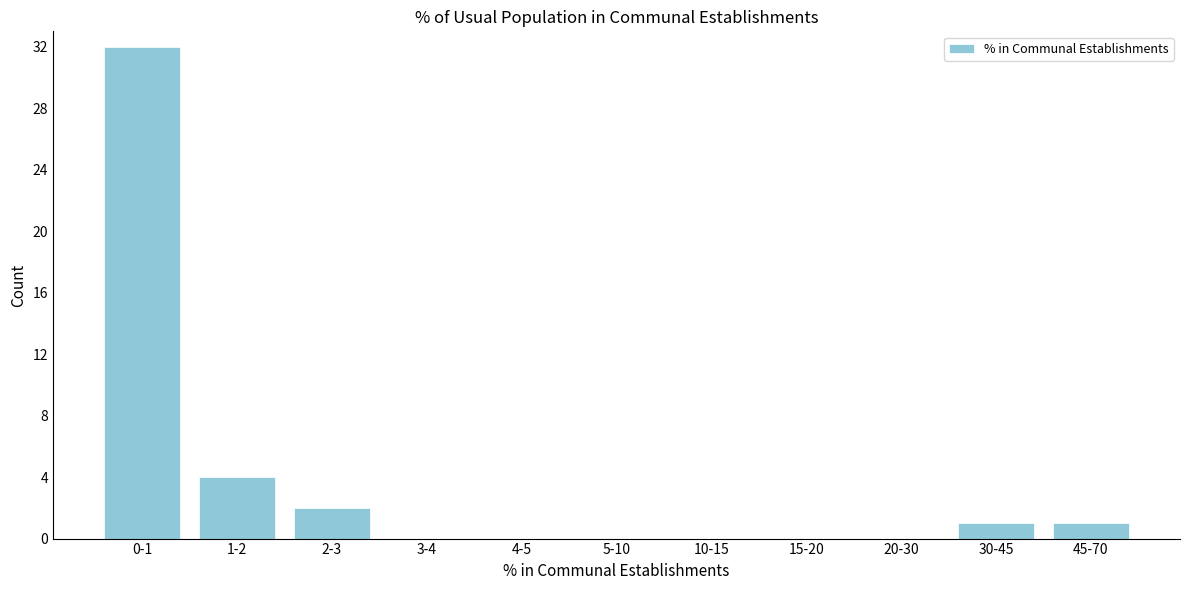

Reading left to right, extract all data points from this chart.

0-1=32	1-2=4	2-3=2	3-4=0	4-5=0	5-10=0	10-15=0	15-20=0	20-30=0	30-45=1	45-70=1